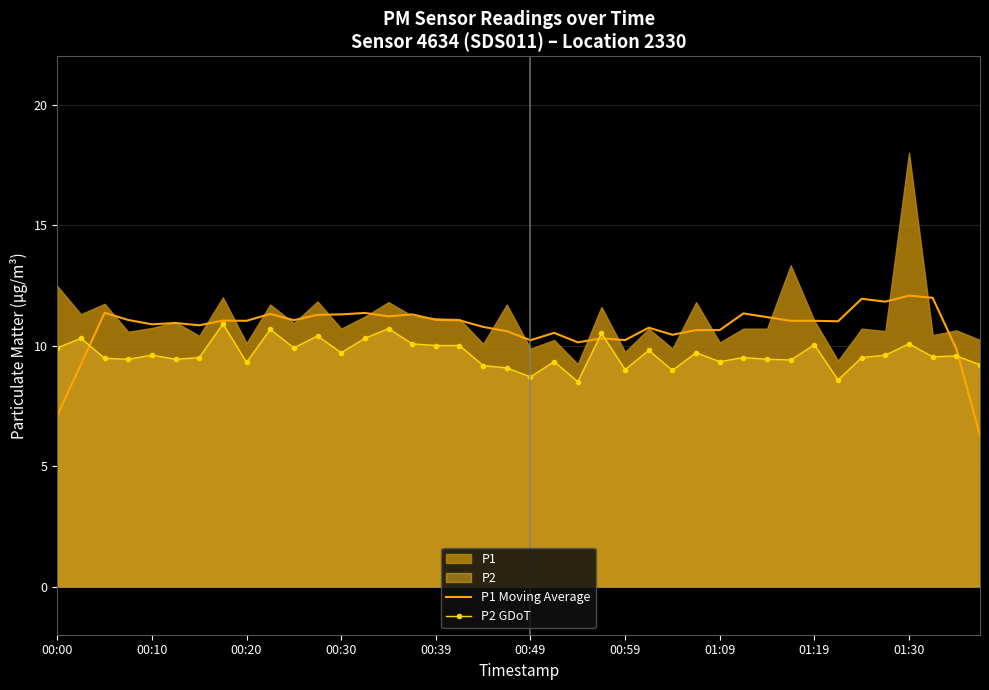

What is the sum of all P1 Moving Average values?

429.1